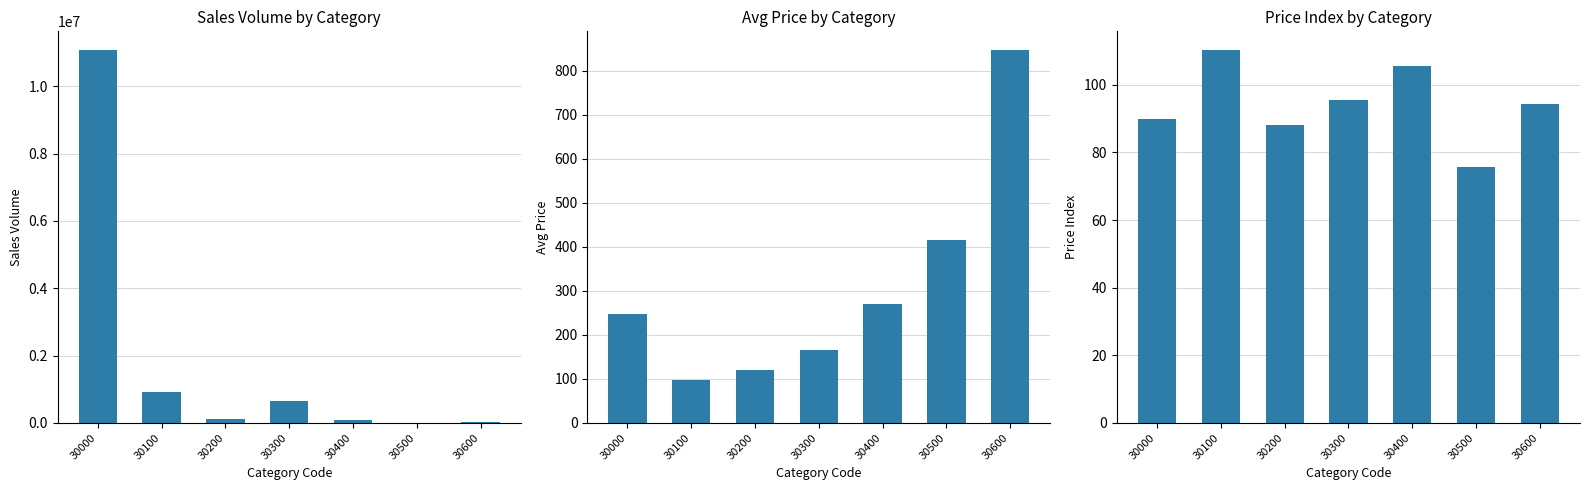

What is the difference between the Avg Price values at 30300 and 30500?

250.0